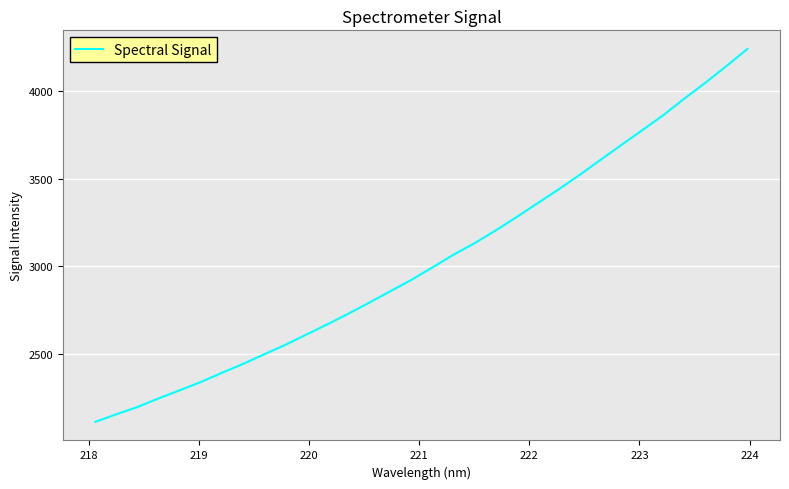

What is the difference between the maximum and minimum values?

2127.0